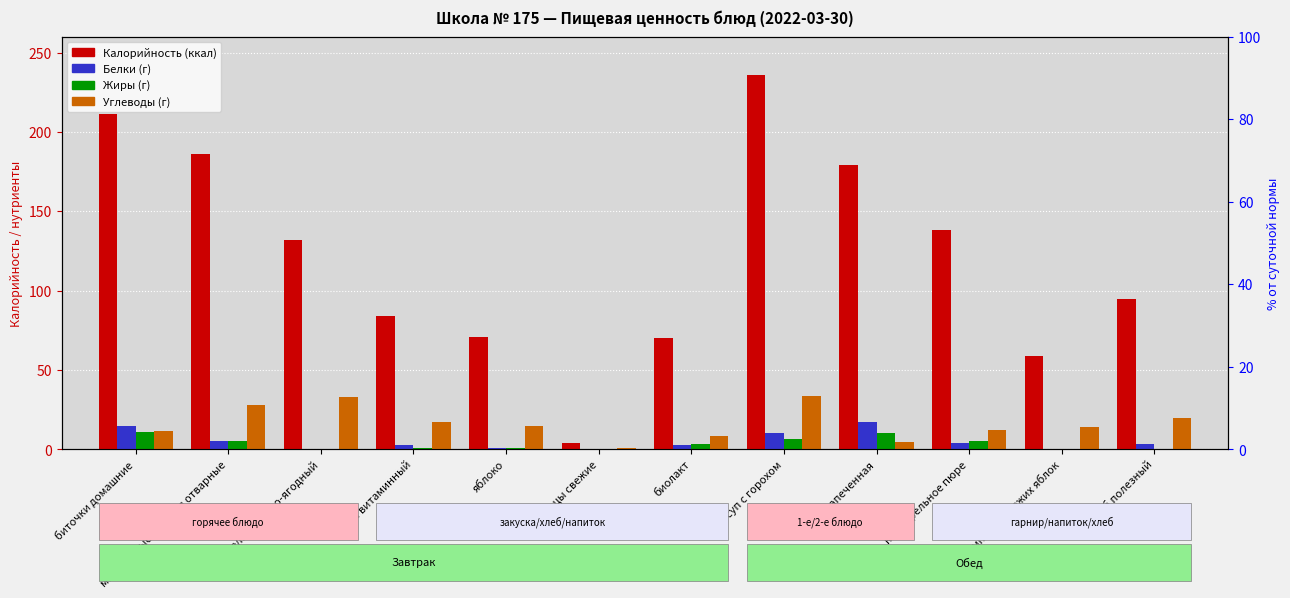

Reading right to left, extract all data points from this chart.

Калорийность: хлеб полезный=94.5	компот из свежих яблок=59.0	картофельное пюре=138.0	рыба запеченная=179.0	суп с горохом=236.0	биолакт=70.0	огурцы свежие=4.0	яблоко=71.0	батон витаминный=84.0	кисель плодово-ягодный=132.0	макаронные изделия отварные=186.0	биточки домашние=211.0
Белки: хлеб полезный=3.2	компот из свежих яблок=0.2	картофельное пюре=3.7	рыба запеченная=17.1	суп с горохом=10.5	биолакт=2.8	огурцы свежие=0.4	яблоко=0.6	батон витаминный=2.4	кисель плодово-ягодный=0.0	макаронные изделия отварные=5.5	биточки домашние=14.5
Жиры: хлеб полезный=0.3	компот из свежих яблок=0.2	картофельное пюре=5.4	рыба запеченная=10.0	суп с горохом=6.5	биолакт=3.2	огурцы свежие=0.0	яблоко=0.6	батон витаминный=0.8	кисель плодово-ягодный=0.0	макаронные изделия отварные=4.9	биточки домашние=11.0
Углеводы: хлеб полезный=19.4	компот из свежих яблок=13.9	картофельное пюре=12.1	рыба запеченная=4.4	суп с горохом=33.5	биолакт=8.6	огурцы свежие=0.8	яблоко=14.7	батон витаминный=17.1	кисель плодово-ягодный=33.0	макаронные изделия отварные=28.0	биточки домашние=11.3